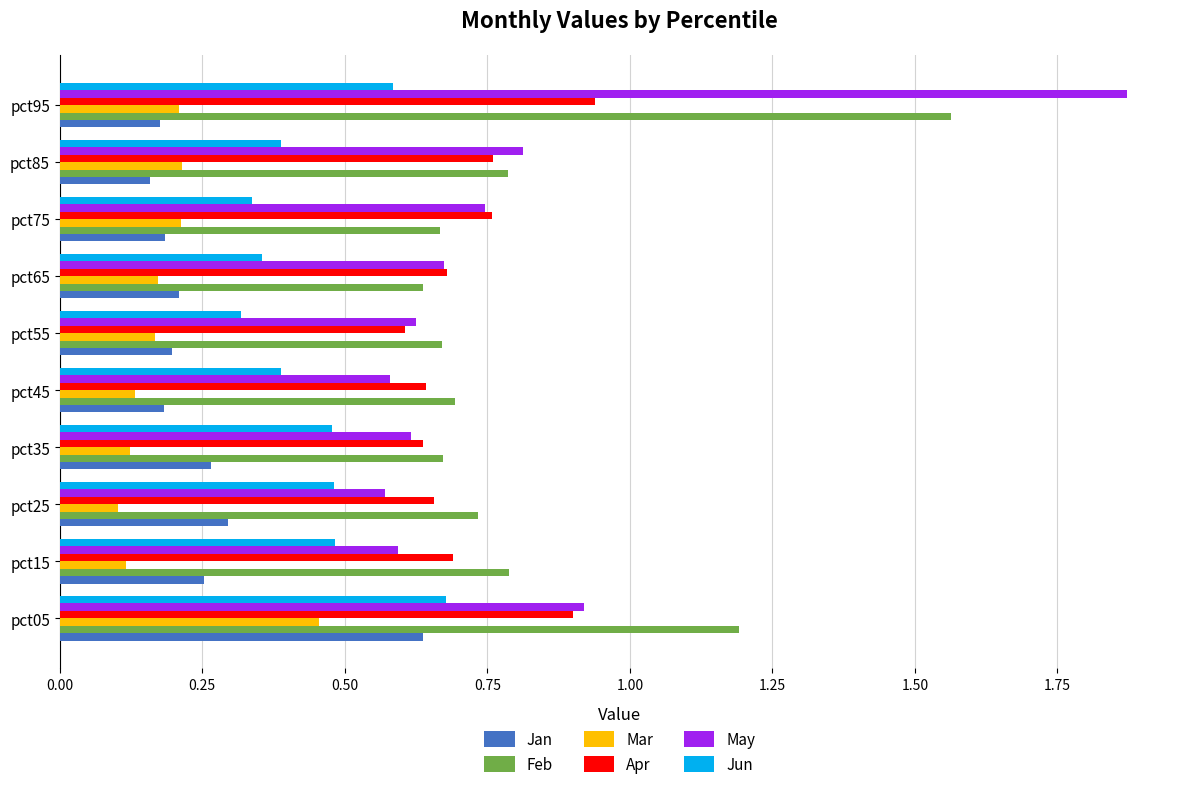

Which category has the highest value in the Jan series?

pct05